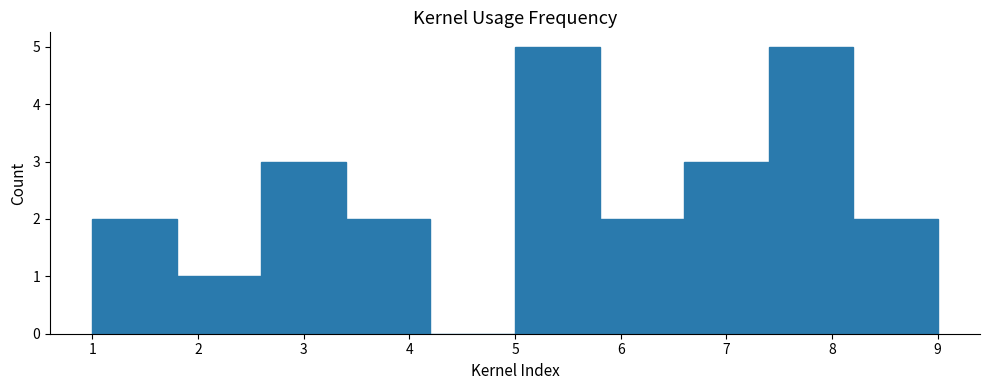

How tall is the bar that spans 2.6 to 3.4 on the x-axis? The values are not printed on the chart, so give them approximately, as read against the axis.

3